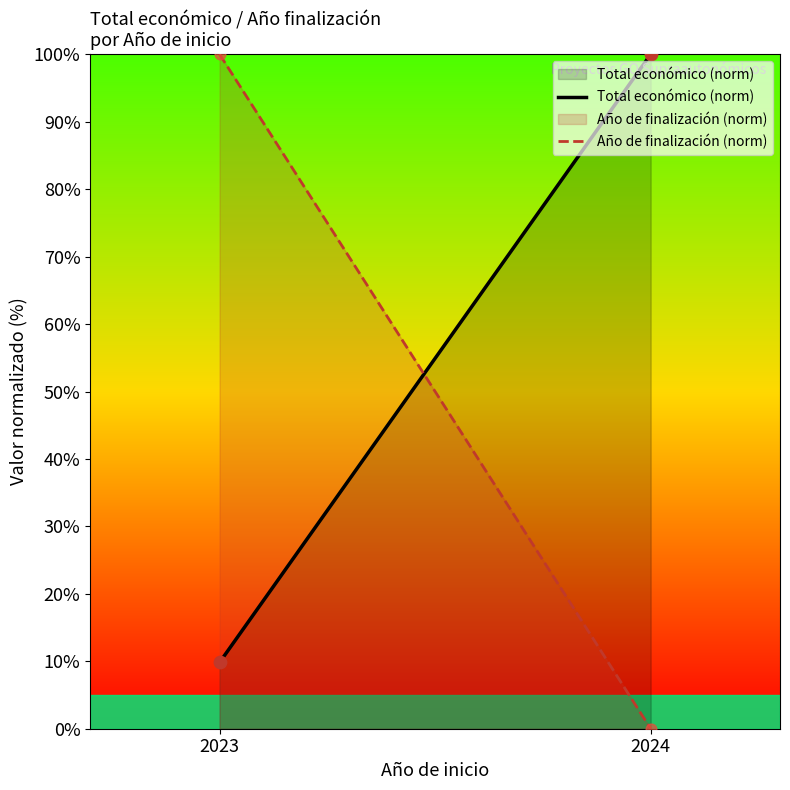

Which series contains the lowest Y value?

Año de finalización (norm)